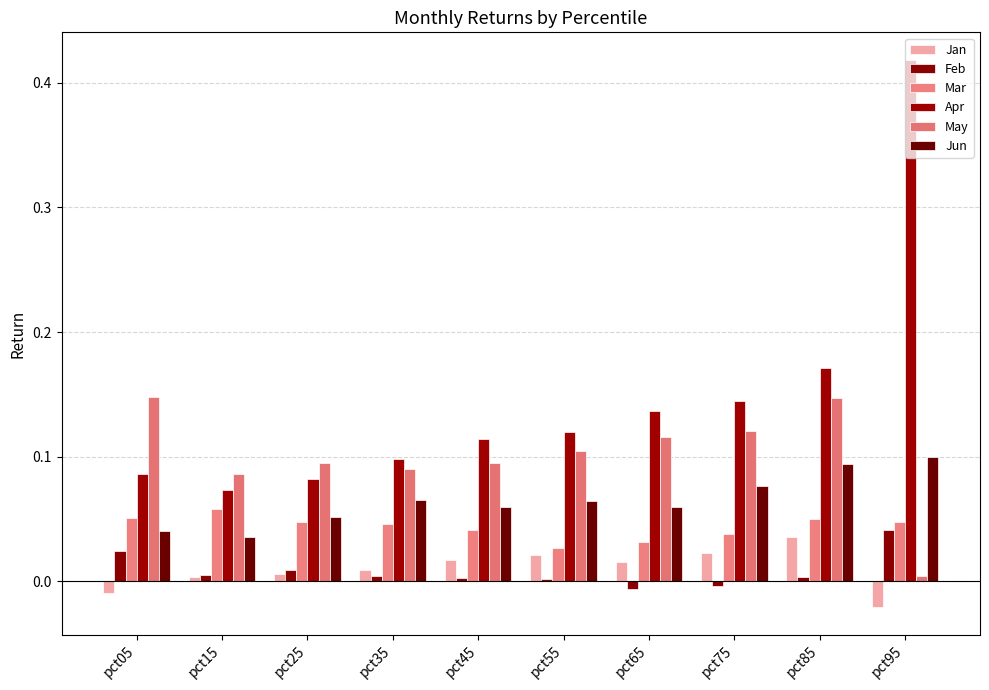

The Jun series shows 0.1 at pct45. True or false?

True